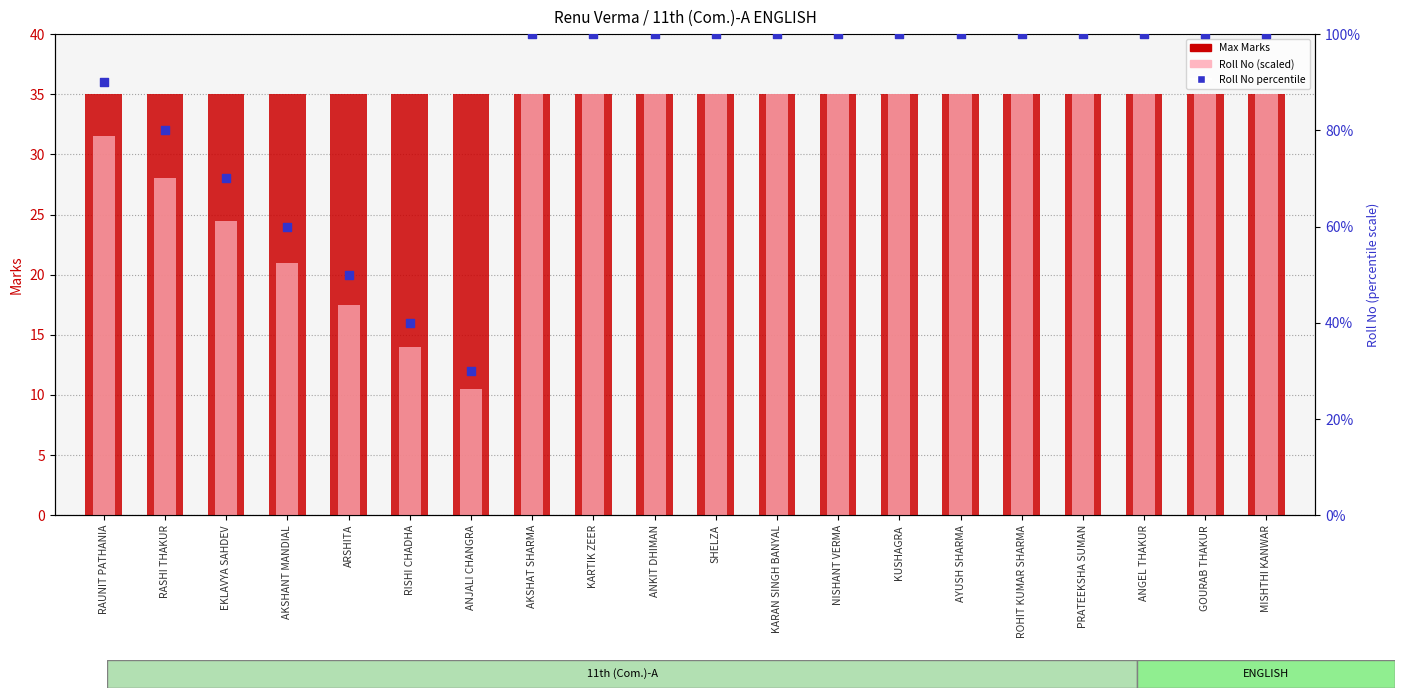

At how many categories does at least one series exceed 55?

17